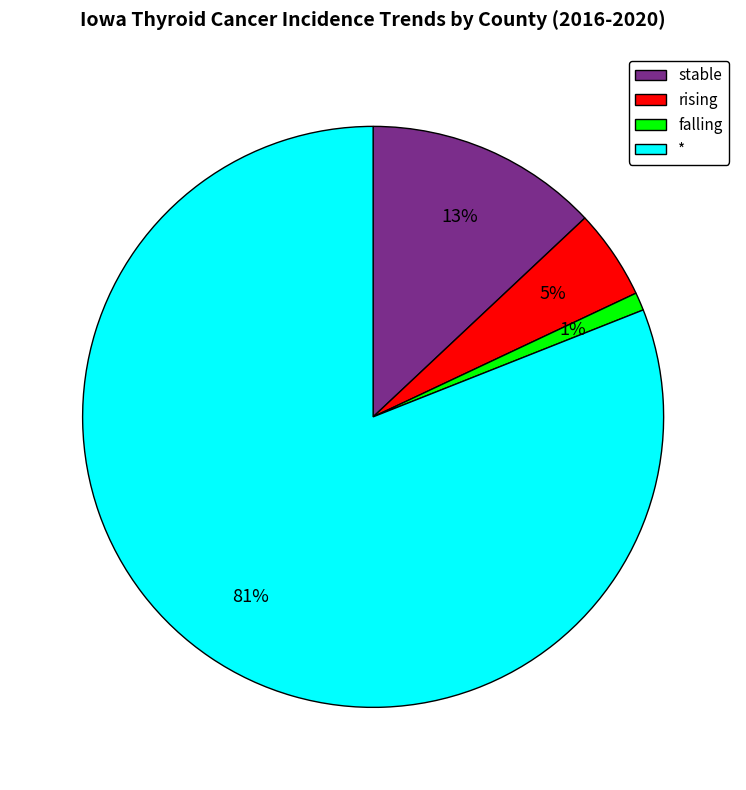

How many segments does this pie chart have?

4